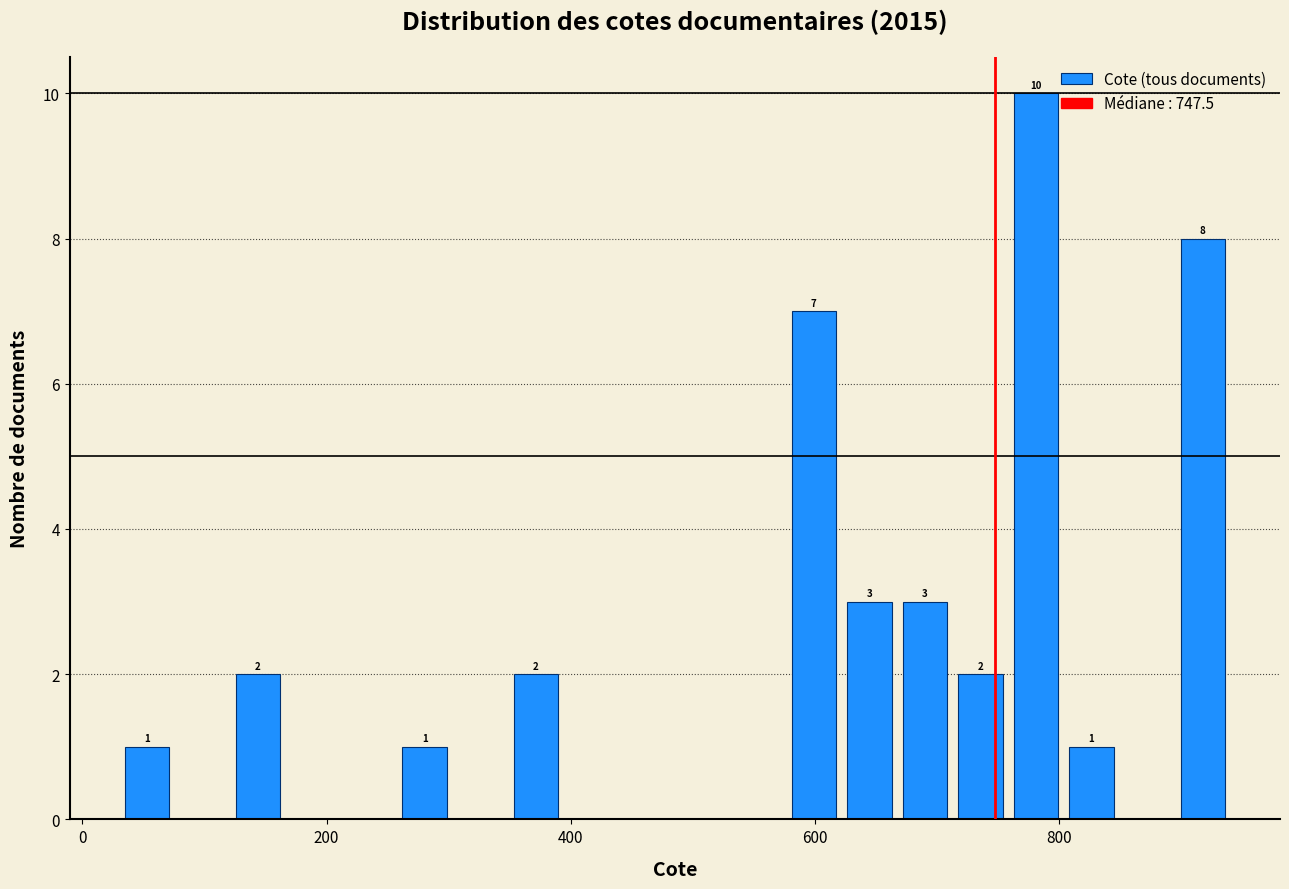

Read against the x-axis, roughly where is the centre of the tallest bar?

780